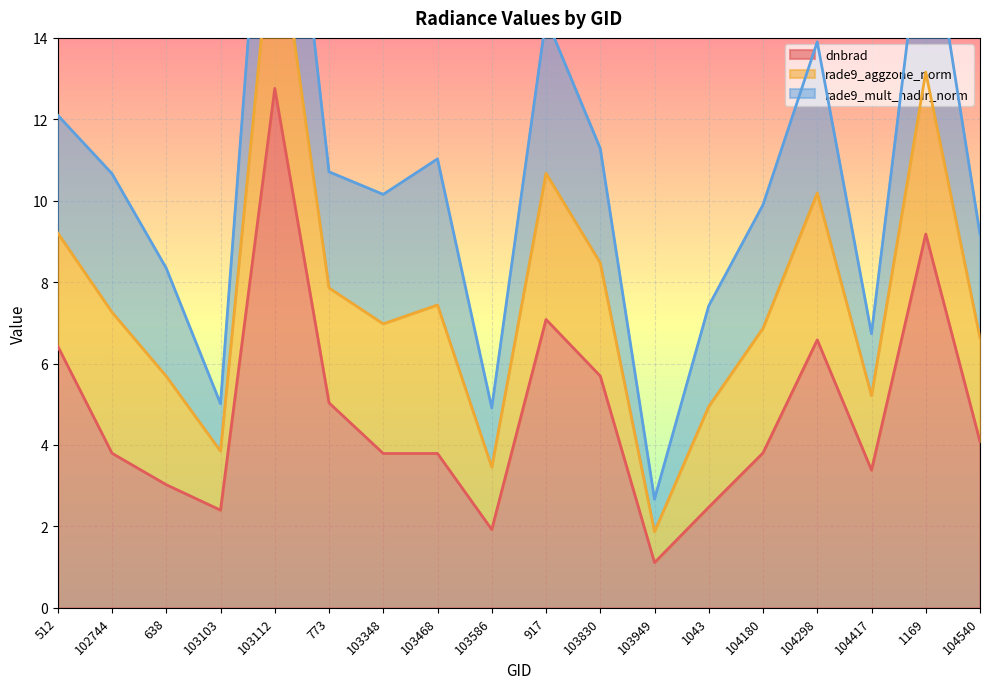

At which label does dnbrad reach its minimum?

103949